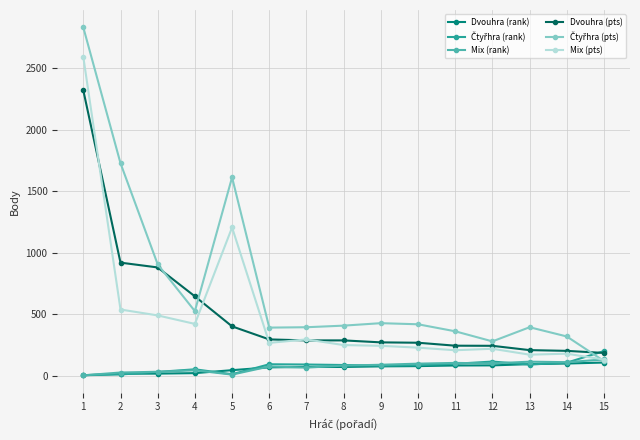

The Mix (pts) series shows 123 at 8. True or false?

False